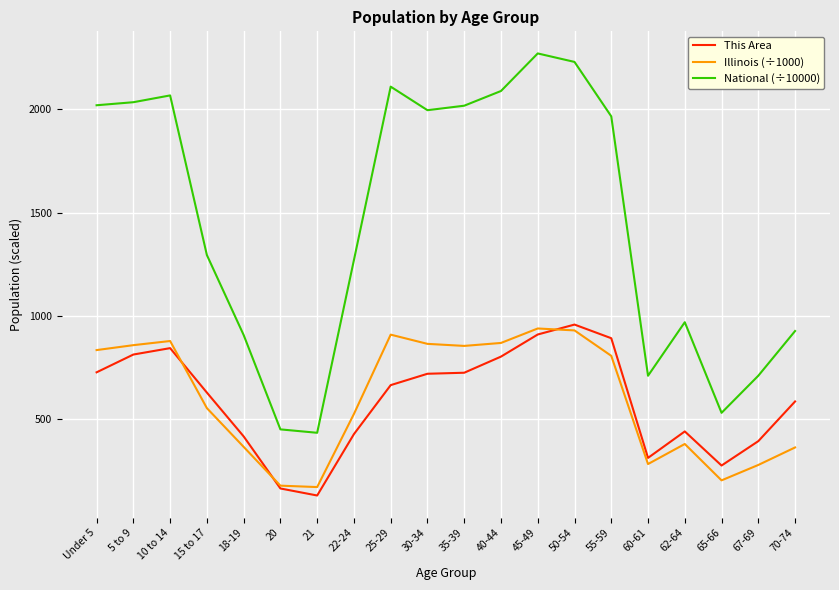

Count the number of data series in this chart.

3